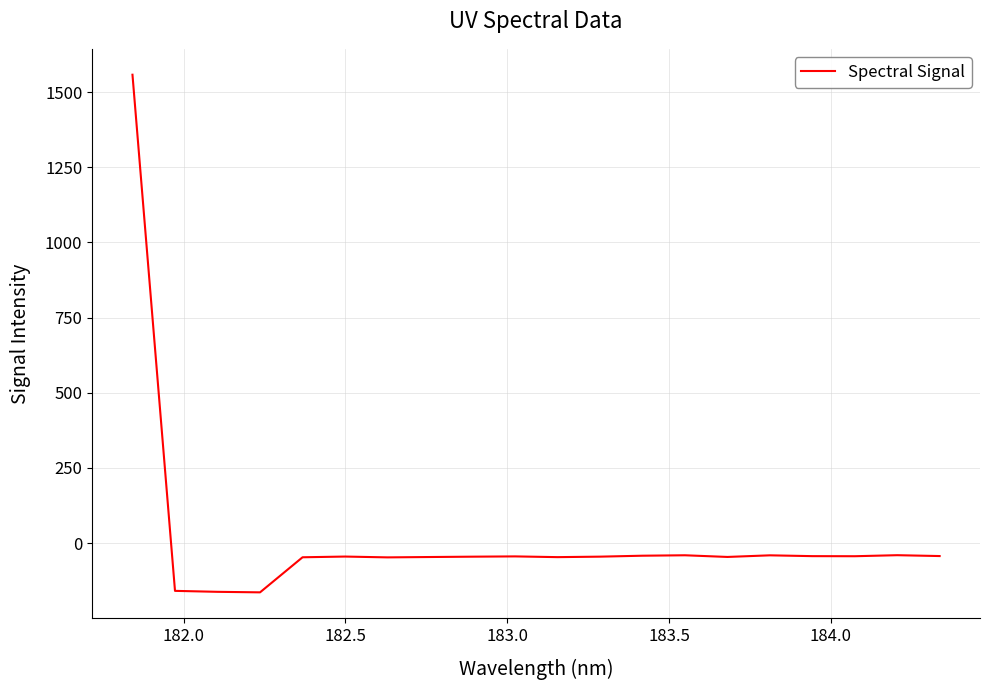

What is the difference between the maximum and minimum values?

1721.3